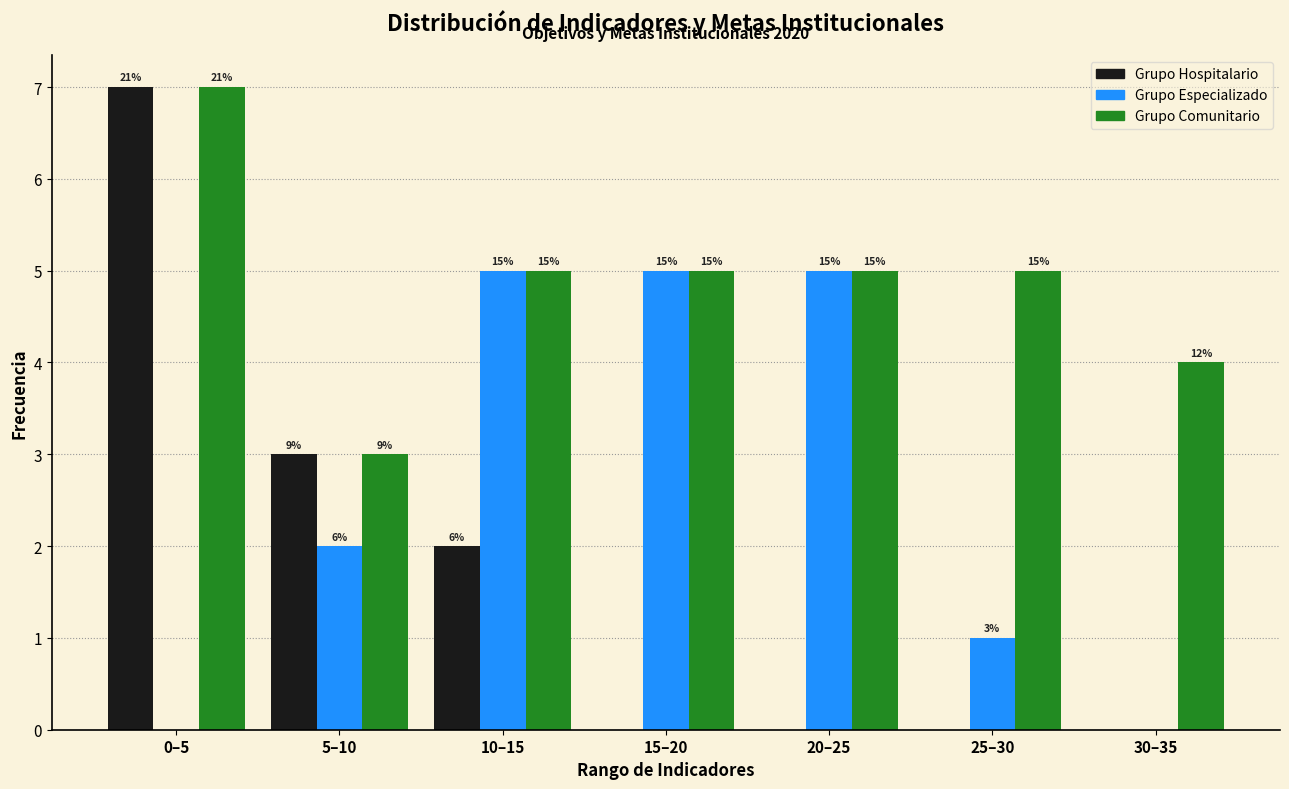

Are the bars horizontal?

No